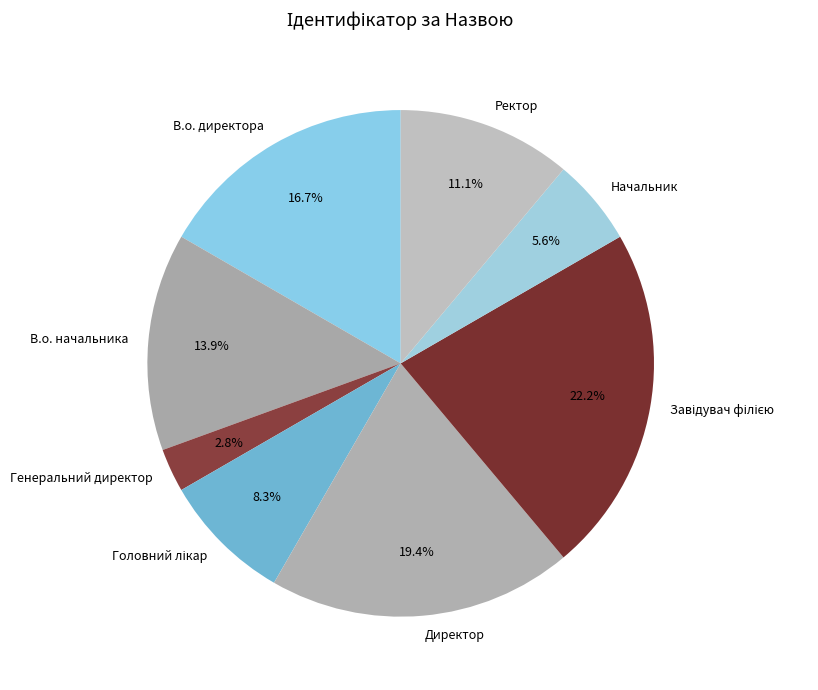

The Генеральний директор slice represents 3% of the pie. True or false?

True